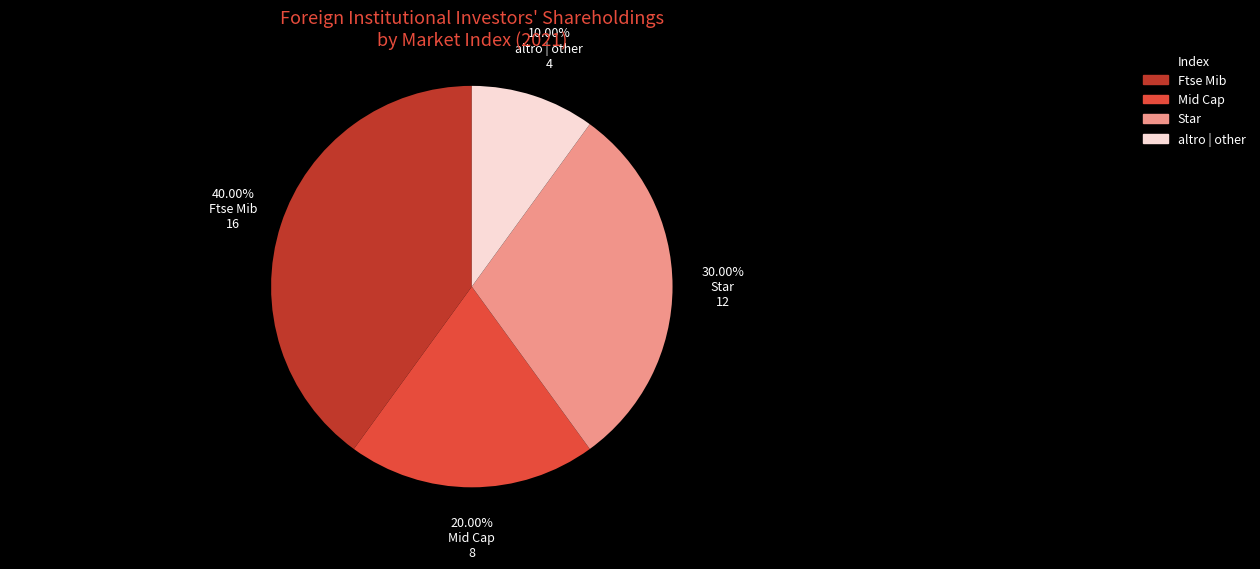

Rank the categories by value from highest to lowest.

Ftse Mib, Star, Mid Cap, altro | other